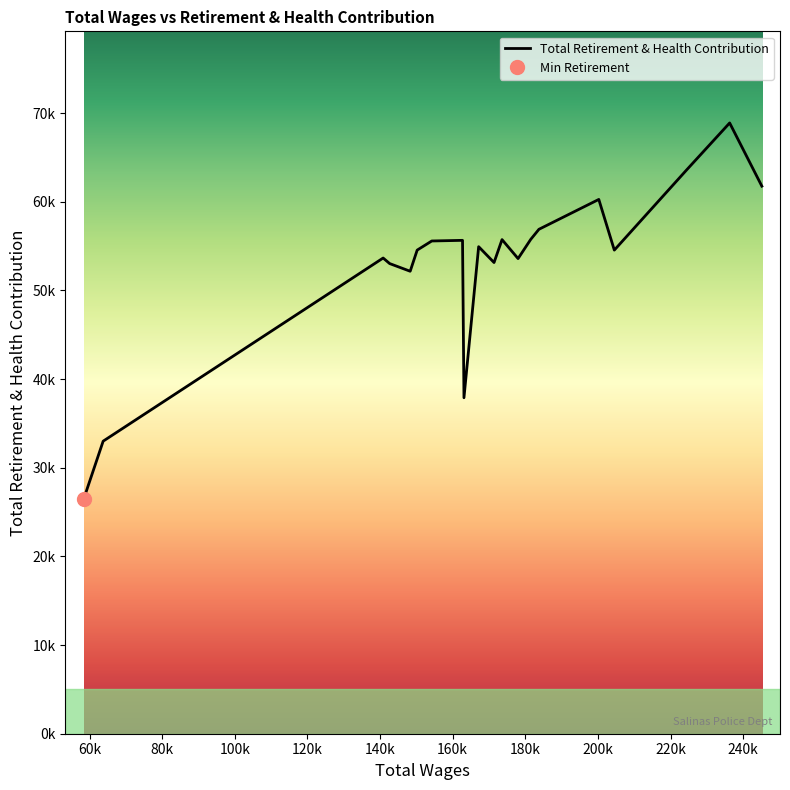

Rank the categories by value from lowest to highest.

58342.0, 63739.0, 163107.0, 148294.0, 142644.0, 171390.0, 178010.0, 140848.0, 204516.0, 150223.0, 167151.0, 154246.0, 162712.0, 173592.0, 181493.0, 183752.0, 200241.0, 245145.0, 224519.0, 236280.0